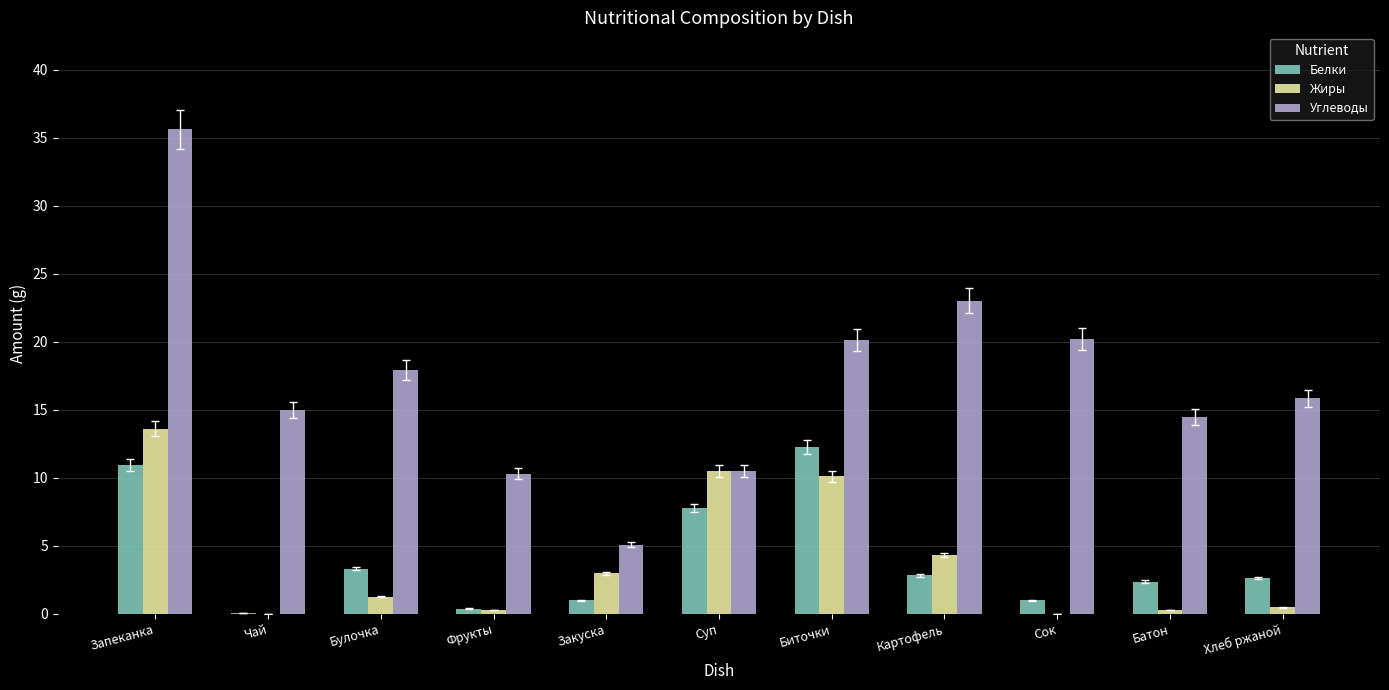

What is the greatest value displayed?

35.6